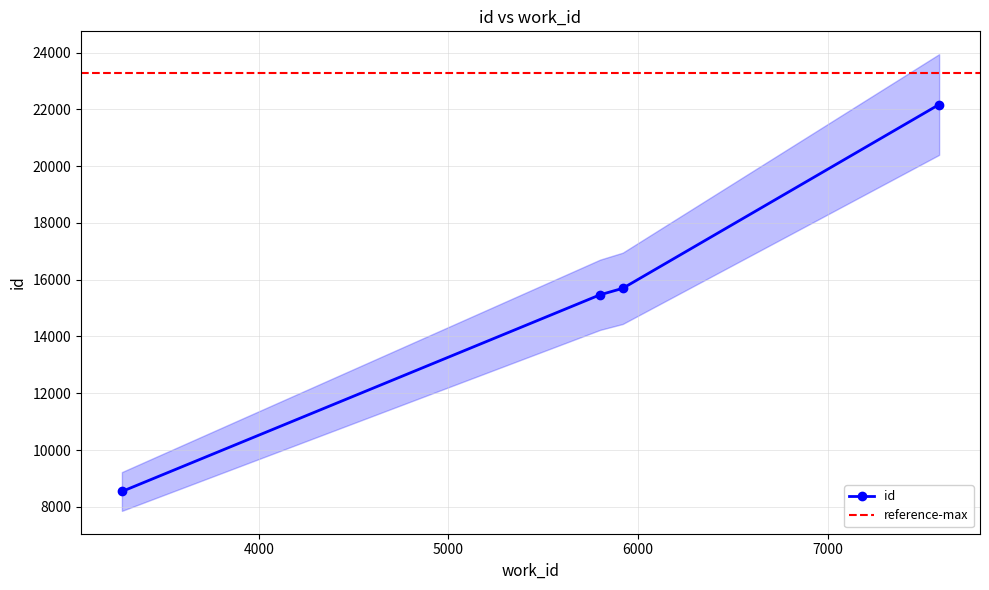

Where is the data nearest to the value 15354?

5800